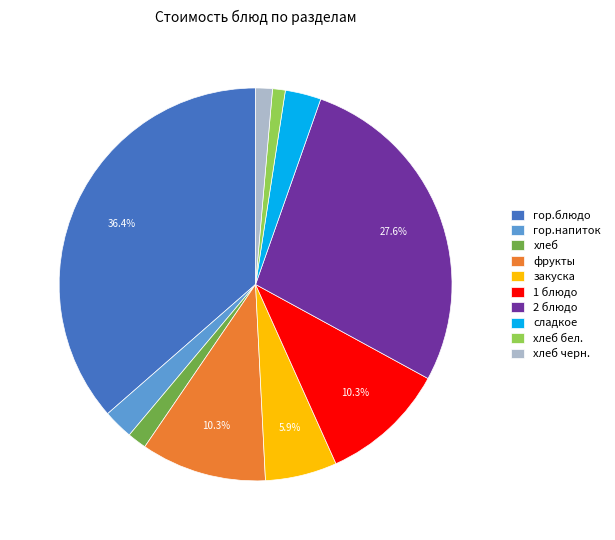

To the nearest percent, what is the difference between the largest and smallest slice percentages?

35%